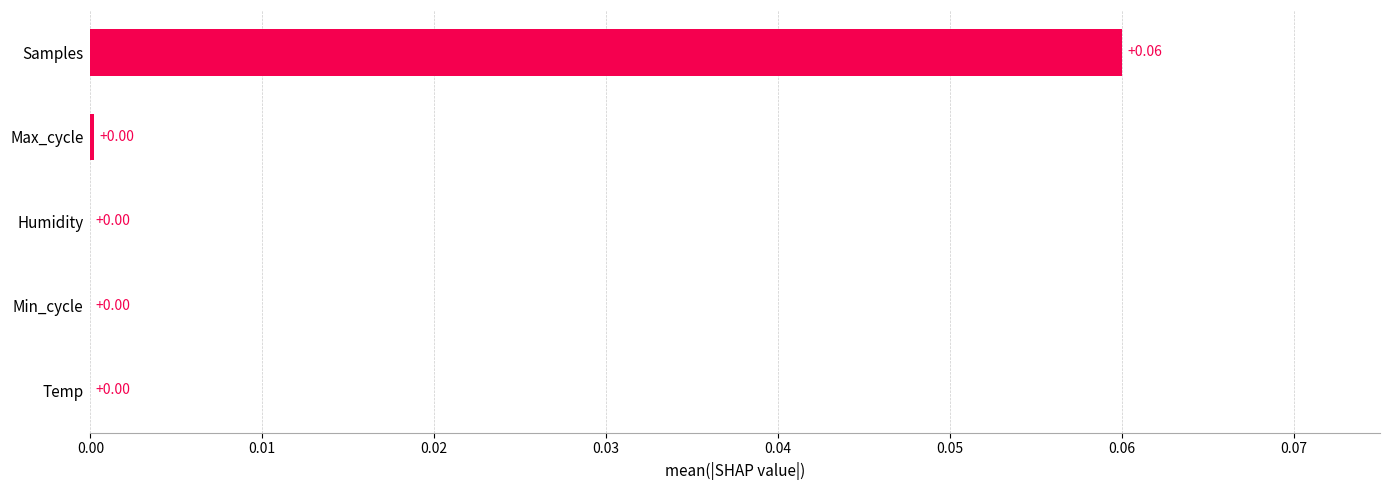

What is the change in value from Max_cycle to Samples?

+0.1